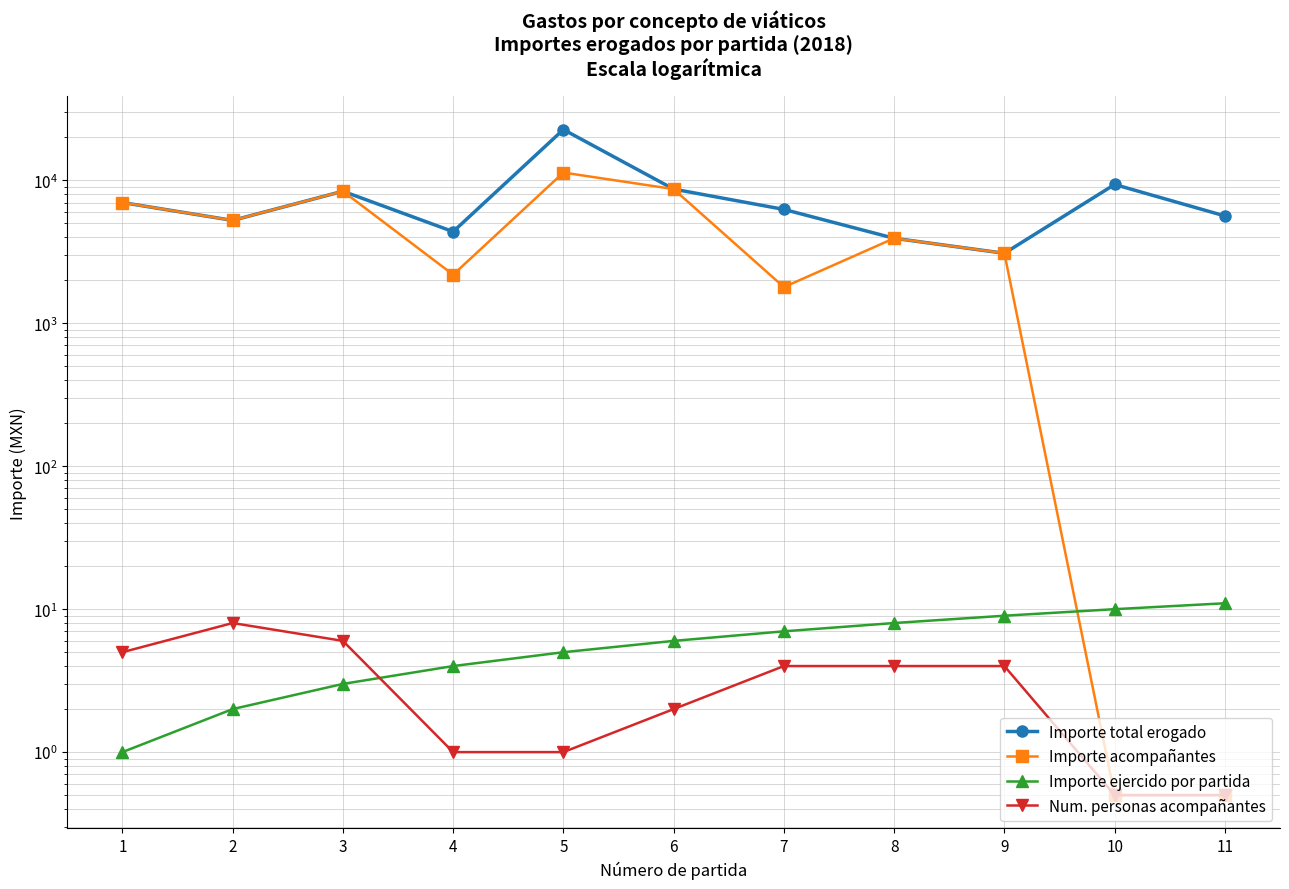

True or false: Num. personas acompañantes and Importe total erogado intersect in this chart.

False